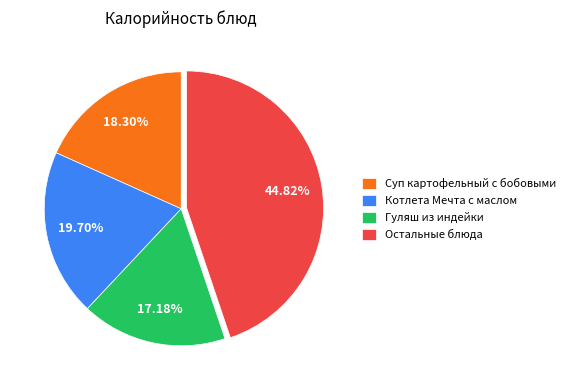

How many segments does this pie chart have?

4